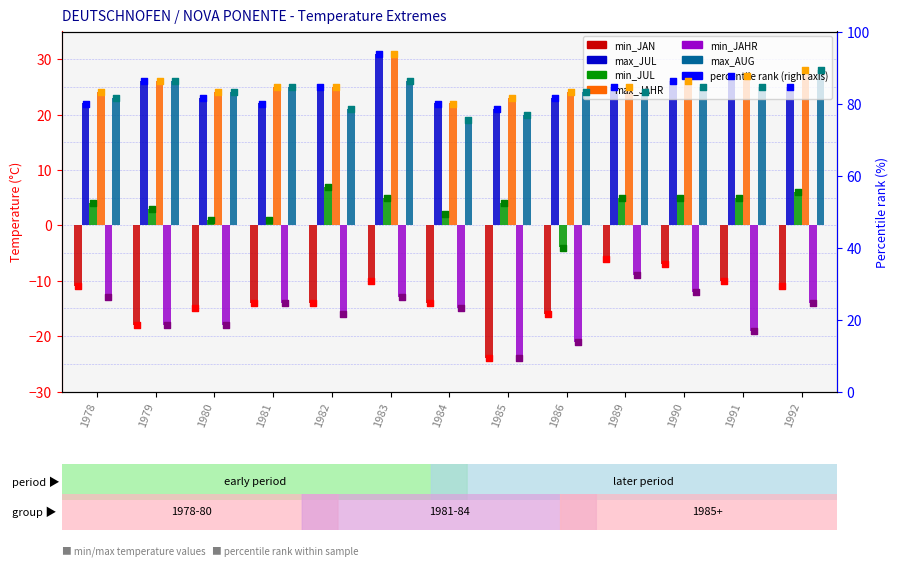

Is the value of max_JUL at 1991 greater than the value of max_JAHR at 1986?

Yes